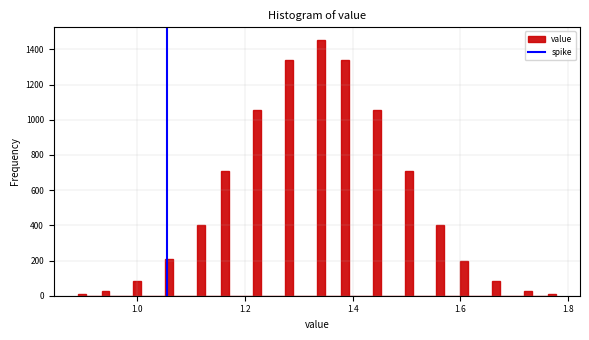

Read against the x-axis, roughly where is the centre of the tallest bar?

1.34